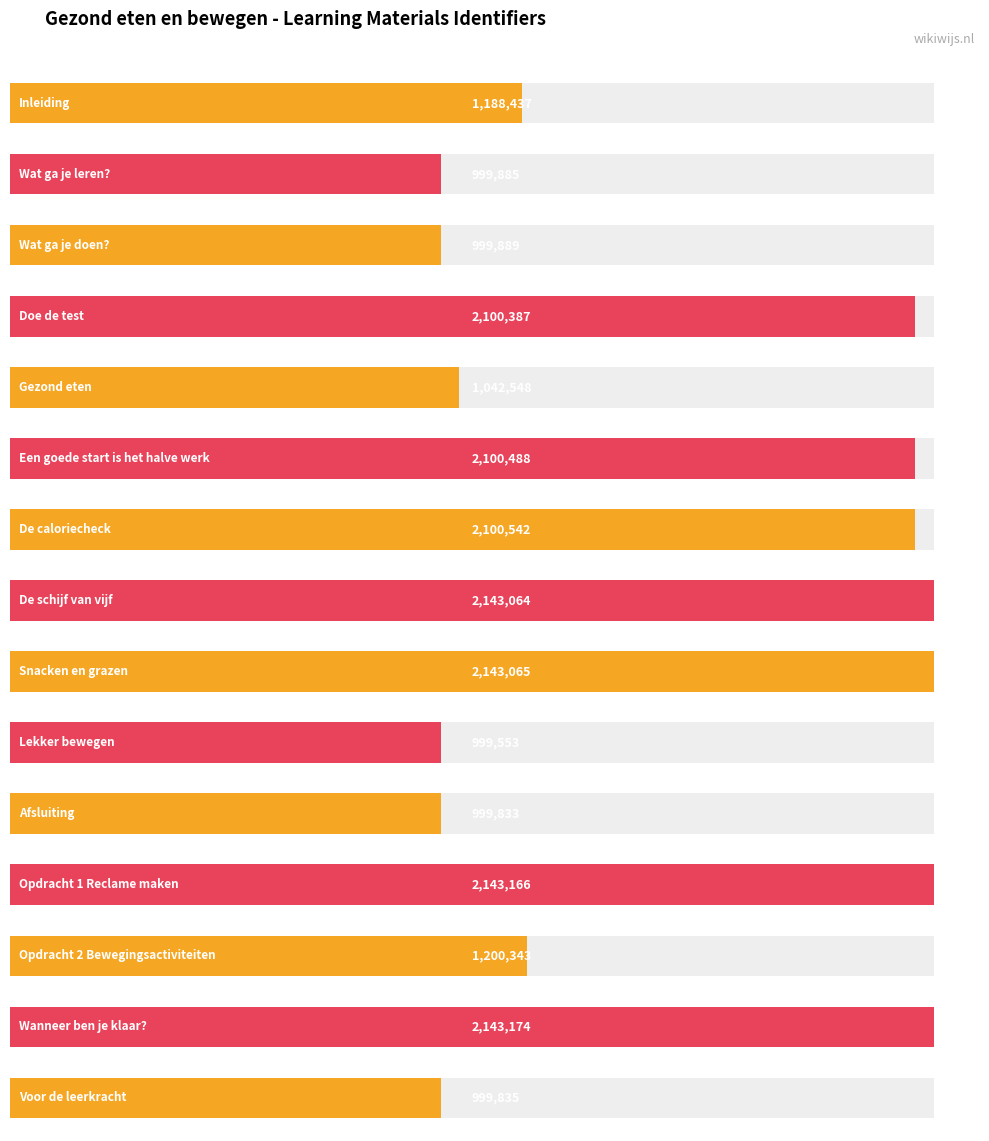

Are the bars horizontal?

Yes